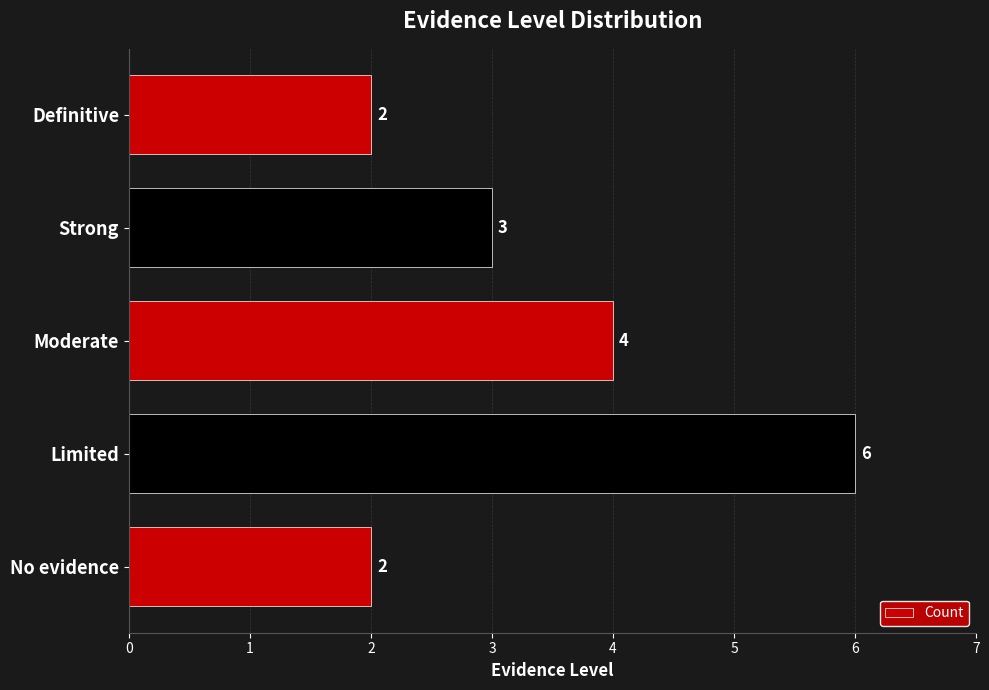

Which has a higher value, Strong or Moderate?

Moderate